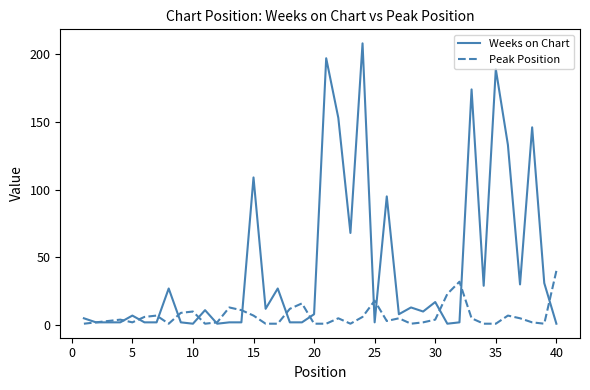

Which series has the largest range (max minus min)?

Weeks on Chart